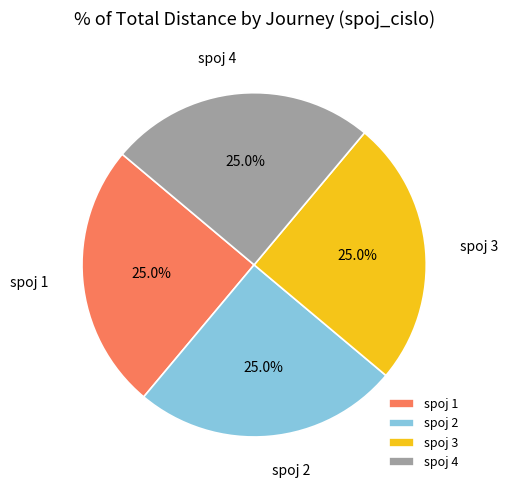

Is spoj 2 the majority of the pie?

No